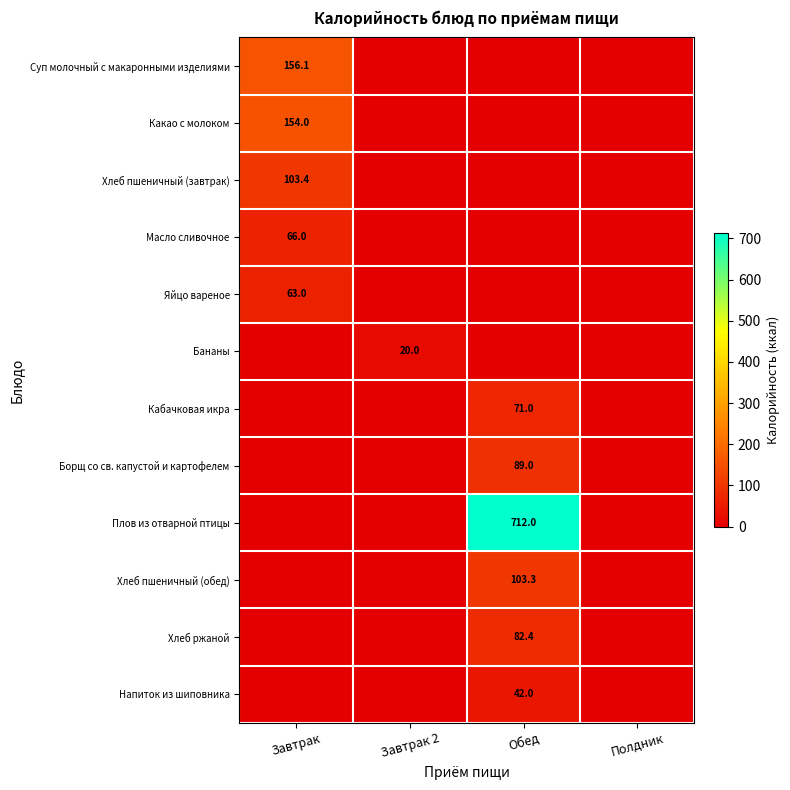

The value of Суп молочный с макаронными изделиями at Завтрак is 156.1. True or false?

True